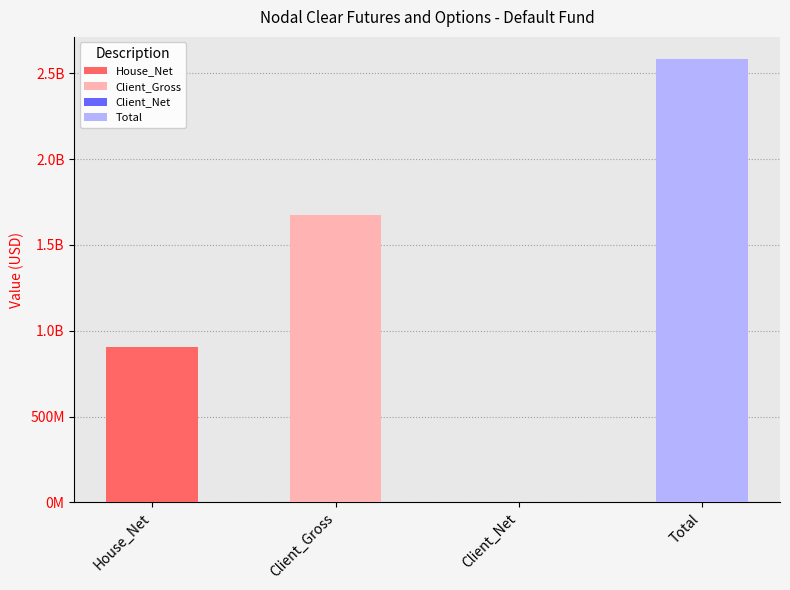

Where is the data nearest to the value 1291177063?

House_Net